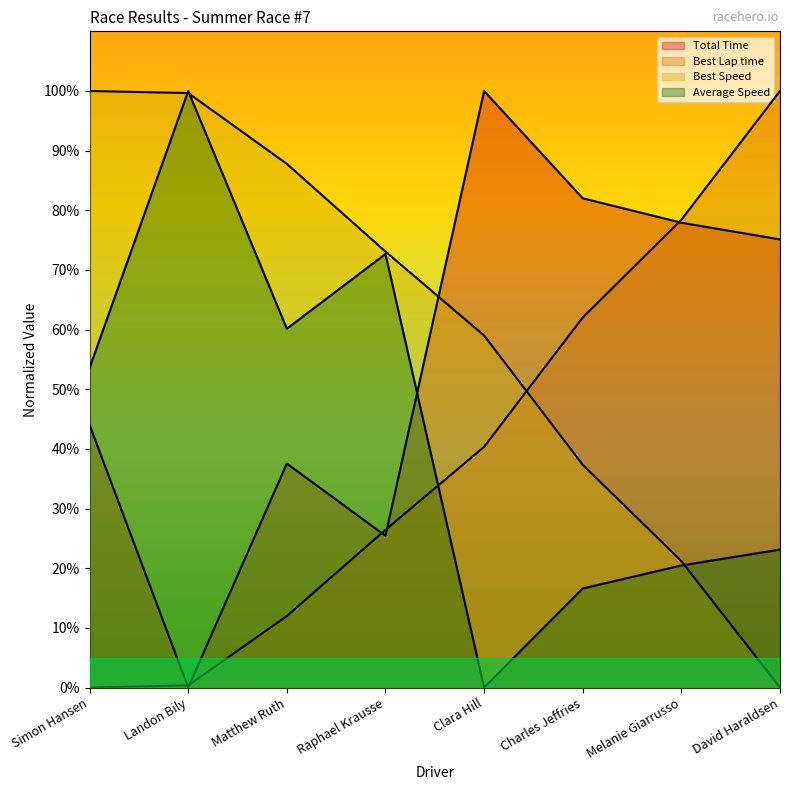

At which category is the sum across all series the highest?

Landon Bily